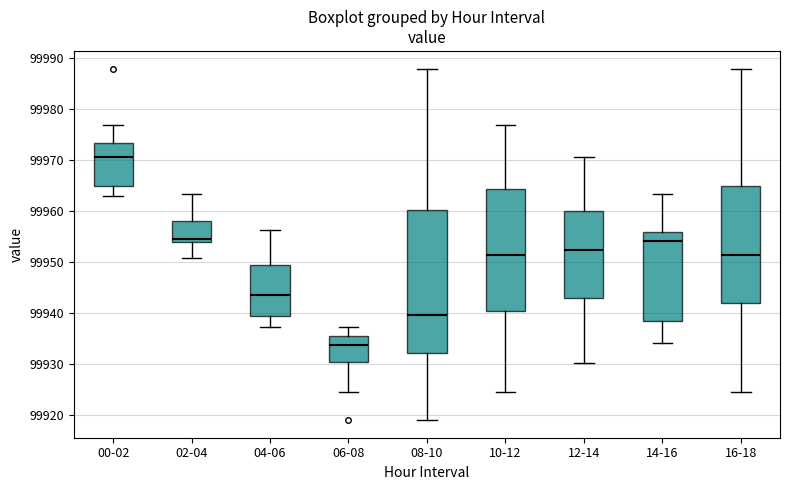

Reading left to right, transcribe this box plot: for each box, give where its median line is, the range the box spans, and where its two whiskers end, as read against the y-axis. The values are not printed on the chart, so give them approximately, as read against the axis.

00-02: median 99970, box 99965 to 99973, whiskers 99963 to 99977
02-04: median 99954 (just above the box's lower edge), box 99954 to 99958, whiskers 99951 to 99963
04-06: median 99944, box 99939 to 99949, whiskers 99937 to 99956
06-08: median 99934, box 99930 to 99935, whiskers 99924 to 99937
08-10: median 99940, box 99932 to 99960, whiskers 99919 to 99988
10-12: median 99951, box 99940 to 99964, whiskers 99924 to 99977
12-14: median 99952, box 99943 to 99960, whiskers 99930 to 99970
14-16: median 99954, box 99938 to 99956, whiskers 99934 to 99963
16-18: median 99951, box 99942 to 99965, whiskers 99924 to 99988